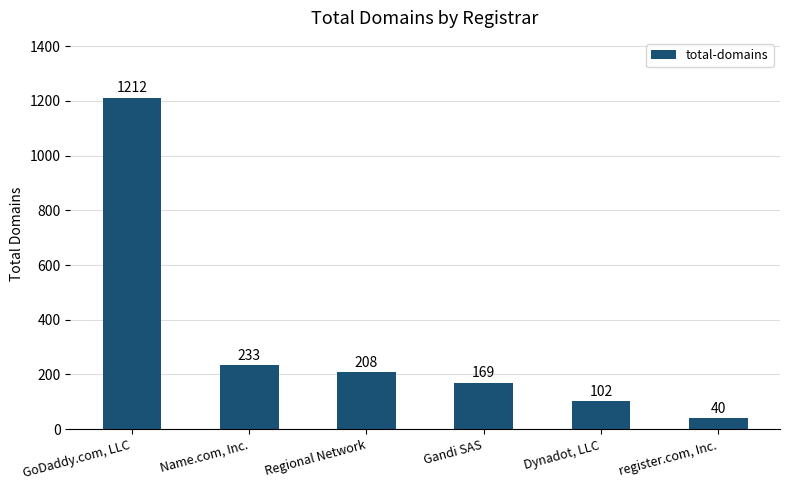

Which category has the highest value across all series?

GoDaddy.com, LLC